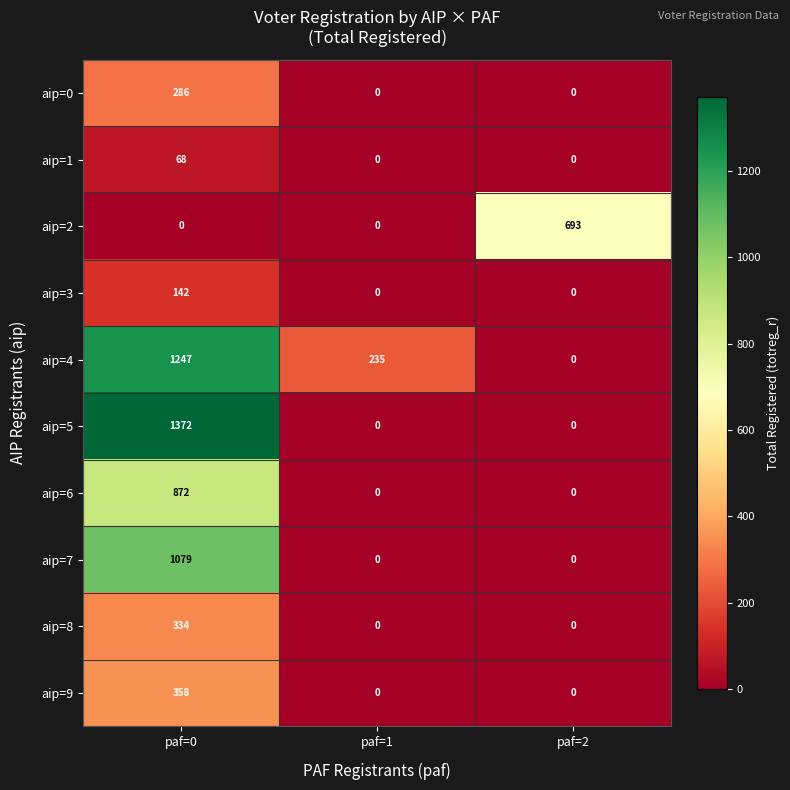

Which series has the largest total across all categories?

aip=4